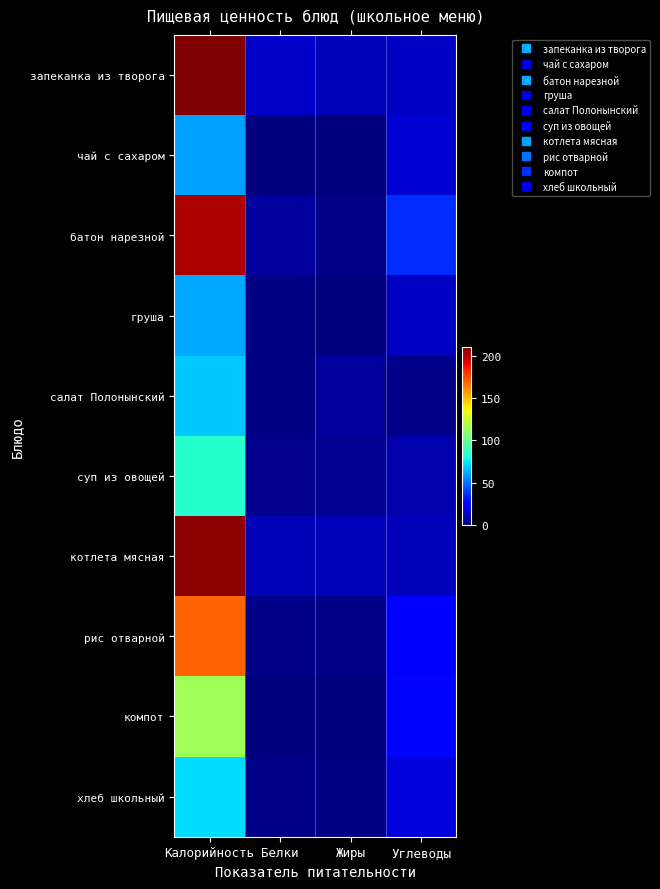

What is the difference between the highest and lowest values at Калорийность?

151